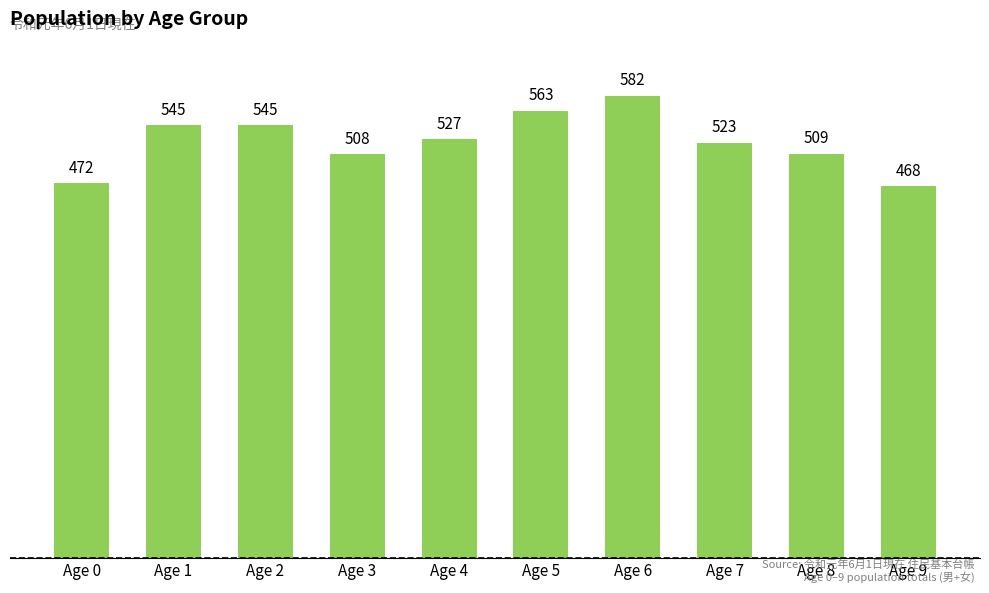

Reading left to right, list all the values displayed in this chart.

472	545	545	508	527	563	582	523	509	468